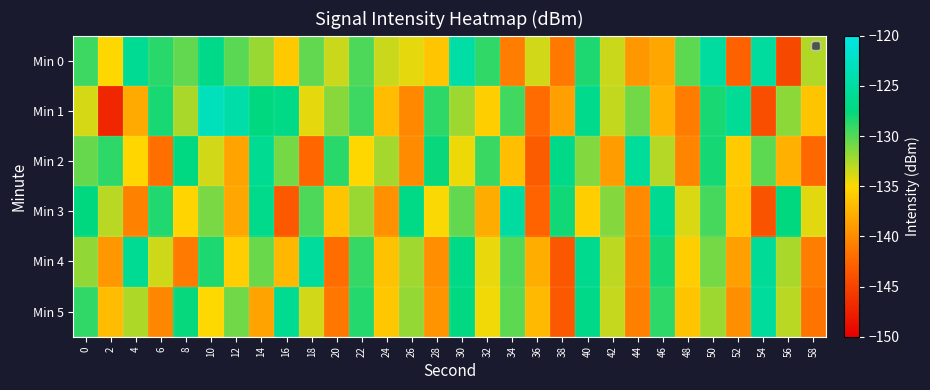

What is the difference between the highest and lowest values at 34?

15.8